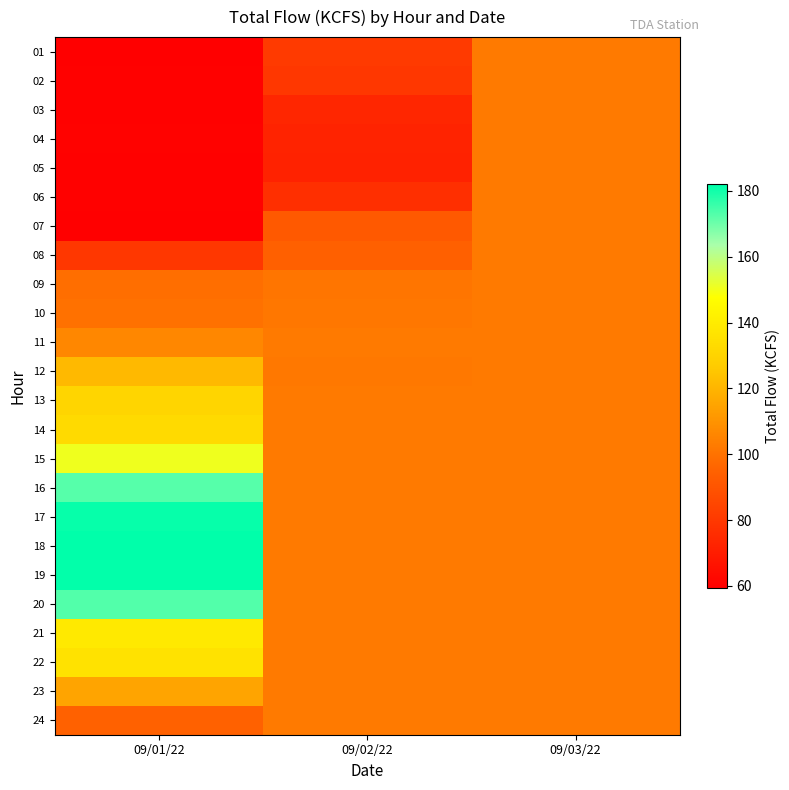

Reading left to right, what are all the values shown in this chart?

01: 09/01/22=59.9	09/02/22=80.6	09/03/22=102.4
02: 09/01/22=60.2	09/02/22=79.5	09/03/22=102.4
03: 09/01/22=60.2	09/02/22=73.4	09/03/22=102.4
04: 09/01/22=60.6	09/02/22=72.2	09/03/22=102.4
05: 09/01/22=60.1	09/02/22=72.1	09/03/22=102.4
06: 09/01/22=60.3	09/02/22=76.6	09/03/22=102.4
07: 09/01/22=59.5	09/02/22=91.8	09/03/22=102.4
08: 09/01/22=79.6	09/02/22=94.4	09/03/22=102.4
09: 09/01/22=98.9	09/02/22=101.0	09/03/22=102.4
10: 09/01/22=99.9	09/02/22=101.4	09/03/22=102.4
11: 09/01/22=106.2	09/02/22=102.5	09/03/22=102.4
12: 09/01/22=121.4	09/02/22=101.9	09/03/22=102.4
13: 09/01/22=130.7	09/02/22=102.4	09/03/22=102.4
14: 09/01/22=132.7	09/02/22=102.4	09/03/22=102.4
15: 09/01/22=150.5	09/02/22=102.4	09/03/22=102.4
16: 09/01/22=172.6	09/02/22=102.4	09/03/22=102.4
17: 09/01/22=181.1	09/02/22=102.4	09/03/22=102.4
18: 09/01/22=182.0	09/02/22=102.4	09/03/22=102.4
19: 09/01/22=181.7	09/02/22=102.4	09/03/22=102.4
20: 09/01/22=173.1	09/02/22=102.4	09/03/22=102.4
21: 09/01/22=139.0	09/02/22=102.4	09/03/22=102.4
22: 09/01/22=136.1	09/02/22=102.4	09/03/22=102.4
23: 09/01/22=114.8	09/02/22=102.4	09/03/22=102.4
24: 09/01/22=94.9	09/02/22=102.4	09/03/22=102.4